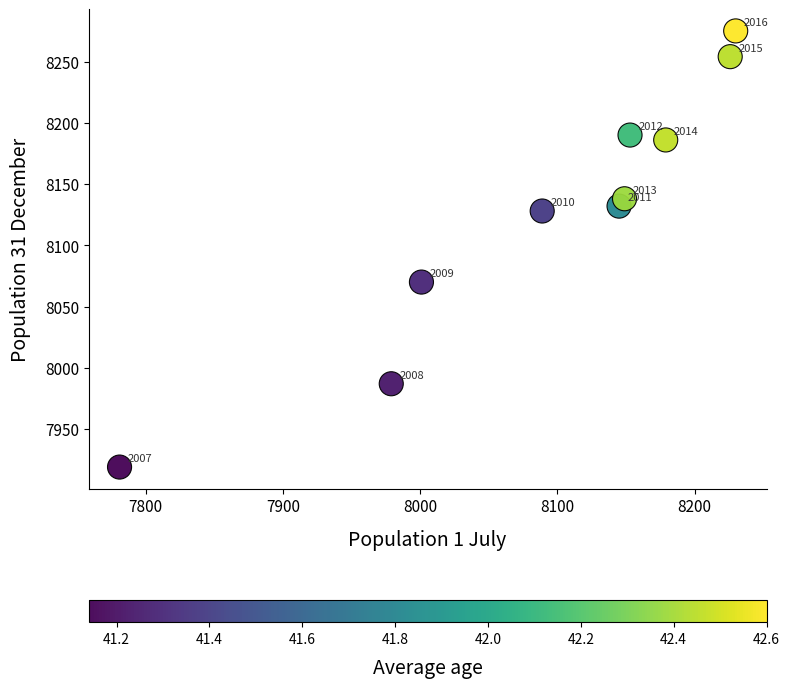

What Y value in the scatter plot is closest to 8097?

8070